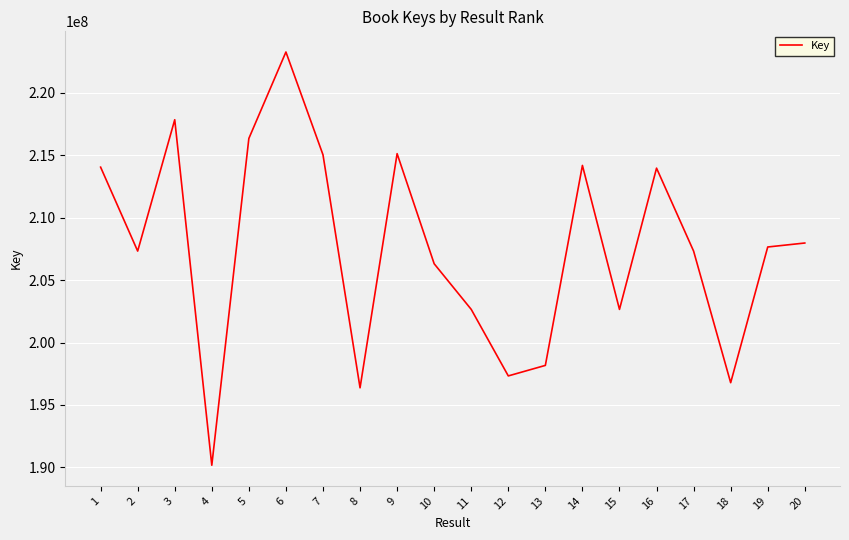

What is the difference between the values at 16 and 4?

23803448